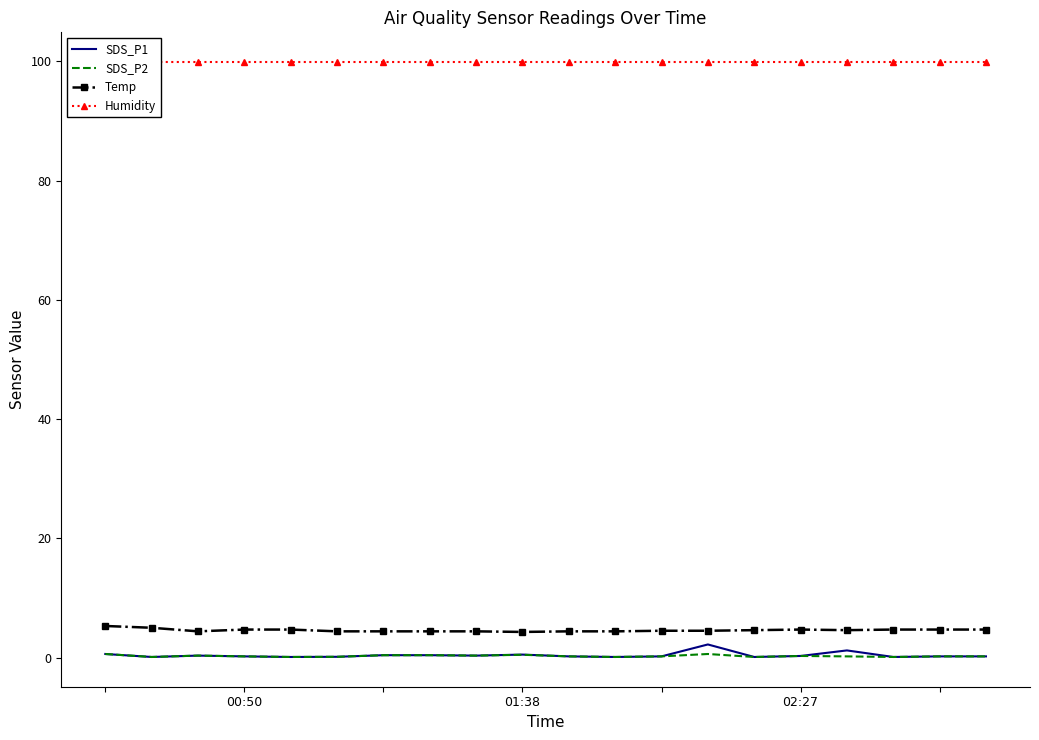

Does the chart have visible grid lines?

No